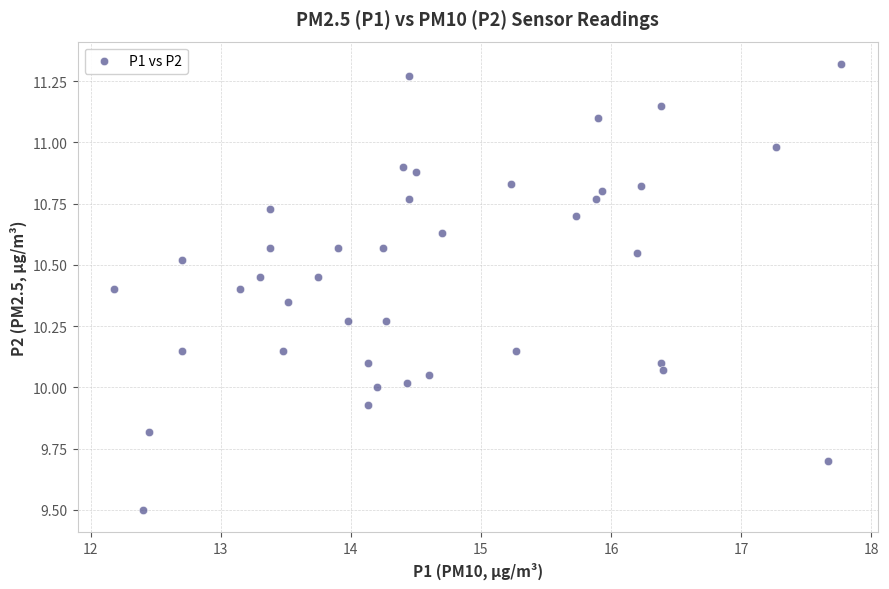

What is the range of Y values (max minus min)?

1.8